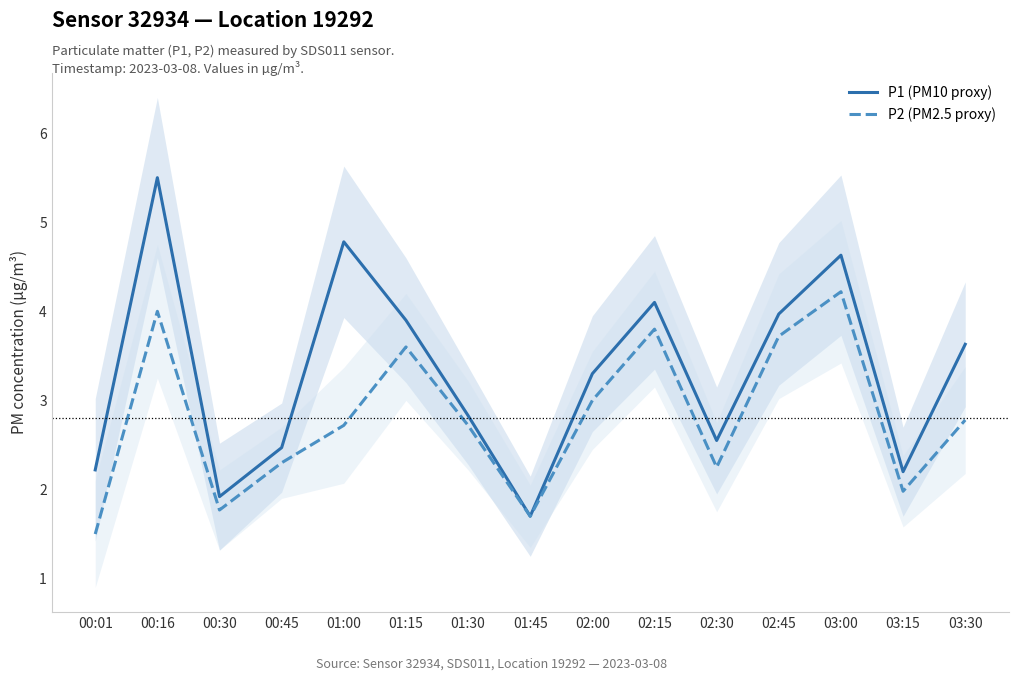

Rank the series by their maximum value, from highest to lowest.

P1 (PM10 proxy), P2 (PM2.5 proxy)